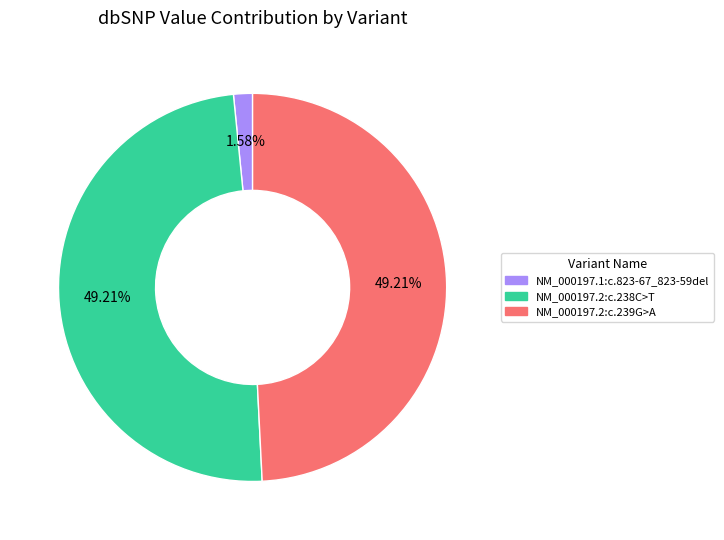

Is there a majority slice in this chart?

No